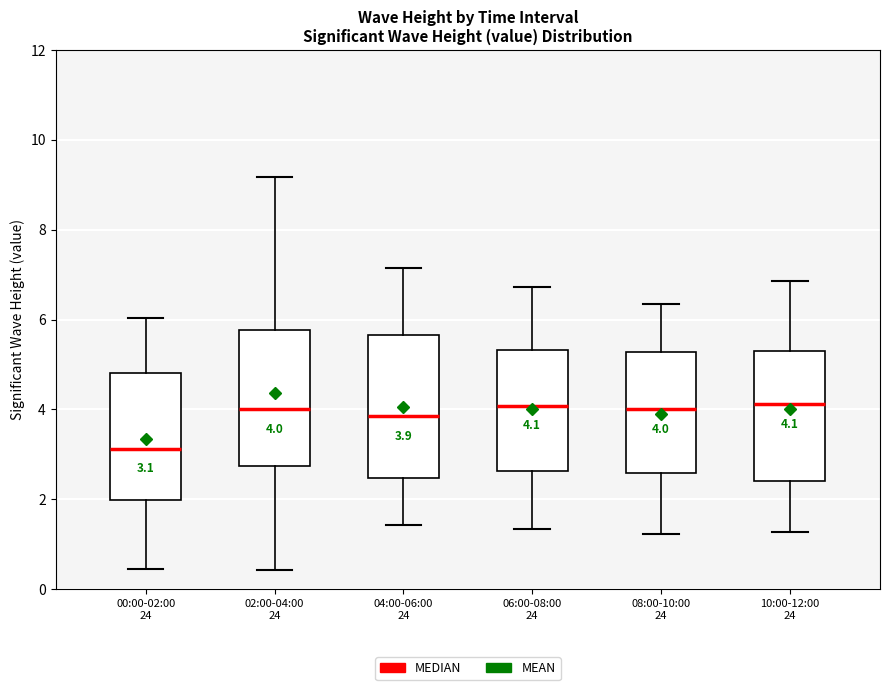

Which box has the lowest median line?

00:00-02:00 24